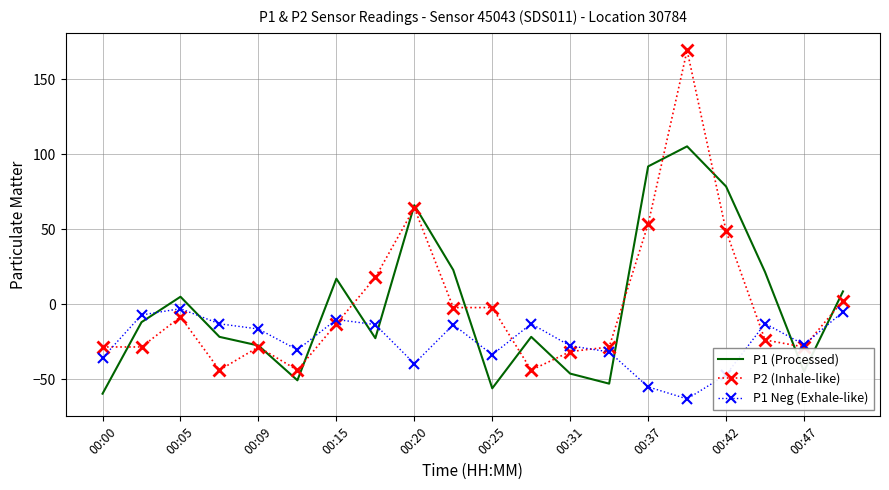

How many interior local valleys does the P1 Neg (Exhale-like) series have?

5